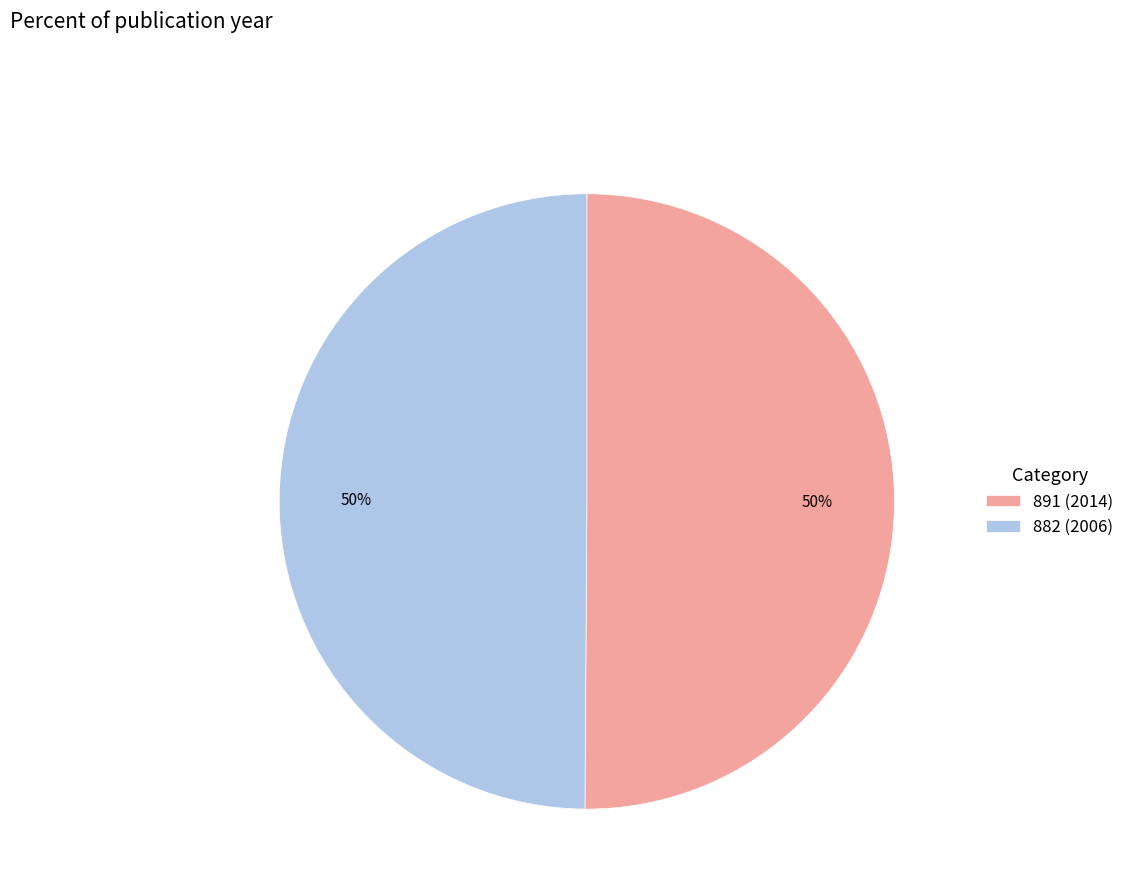

To the nearest percent, what is the combined percentage of 891 (2014) and 882 (2006)?

100%